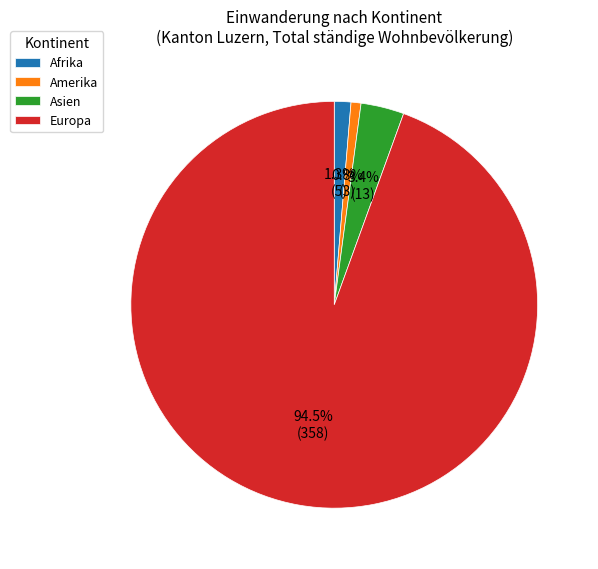

Which slice represents more than half of the pie?

Europa